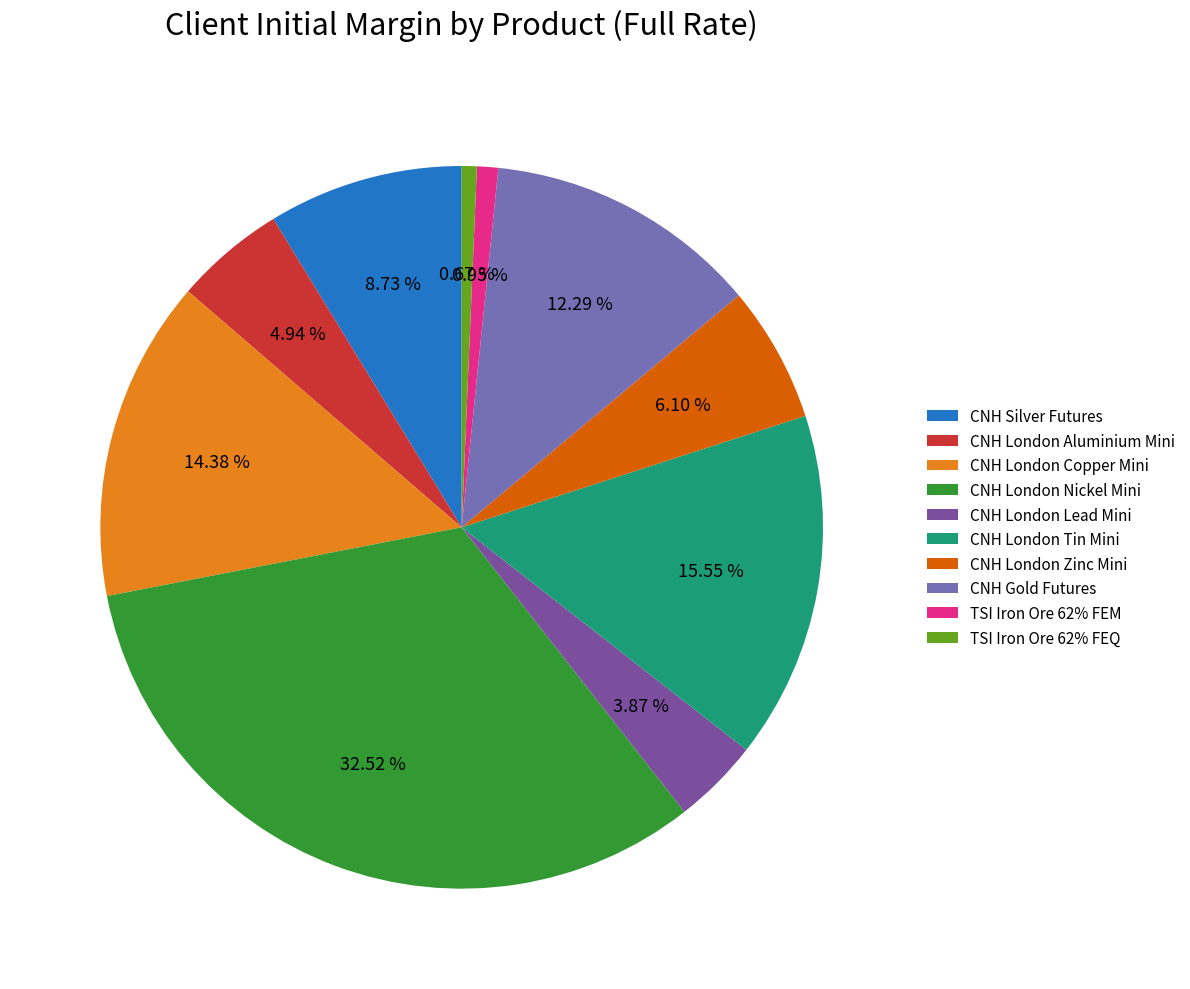

How many segments does this pie chart have?

10